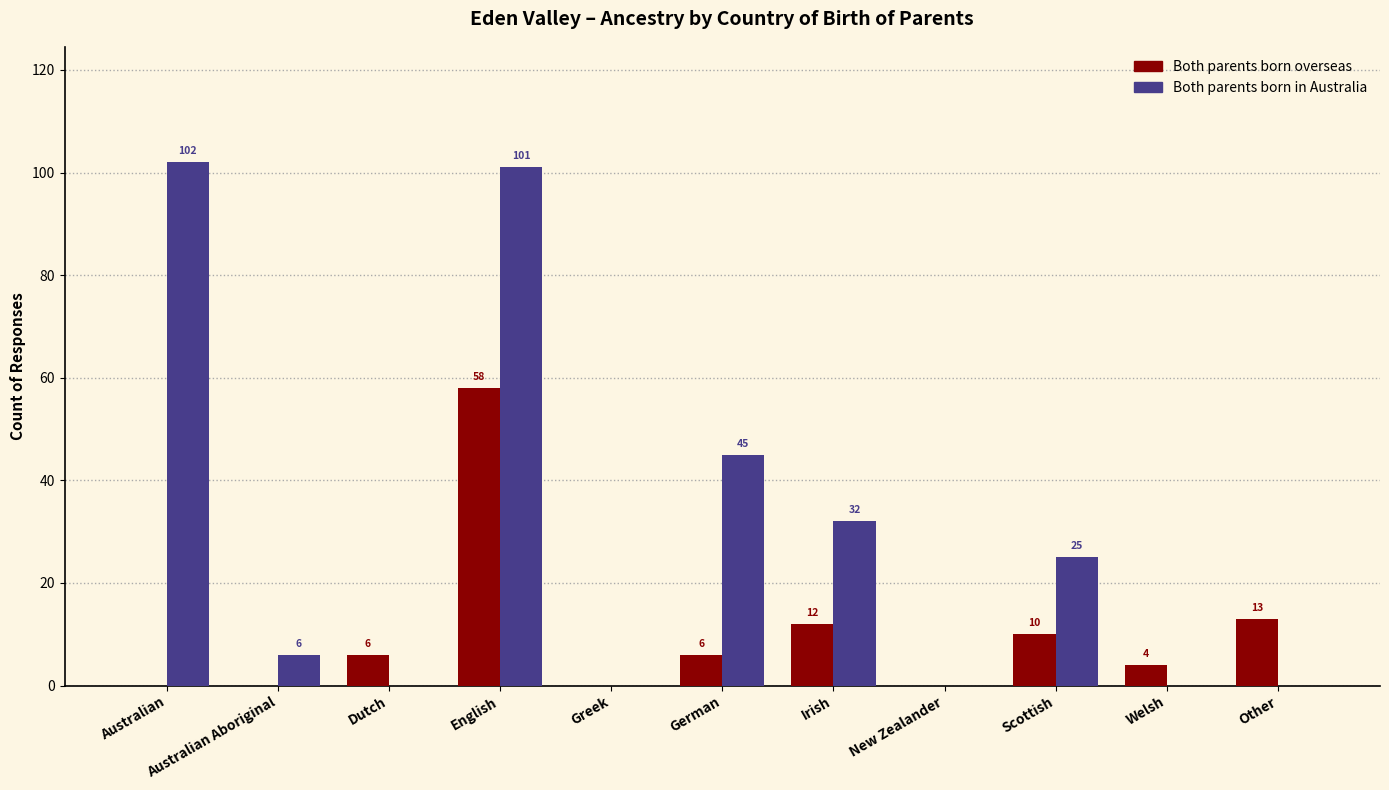

Which series changed the most between Australian Aboriginal and German?

Both parents born in Australia